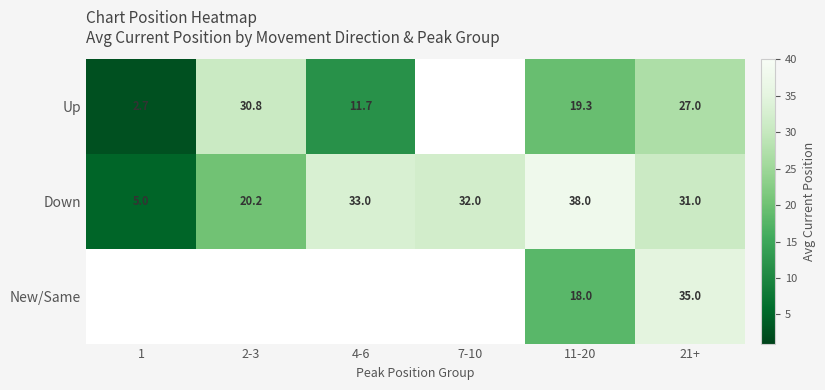

At 21+, list the series in order from smallest to largest.

Up, Down, New/Same